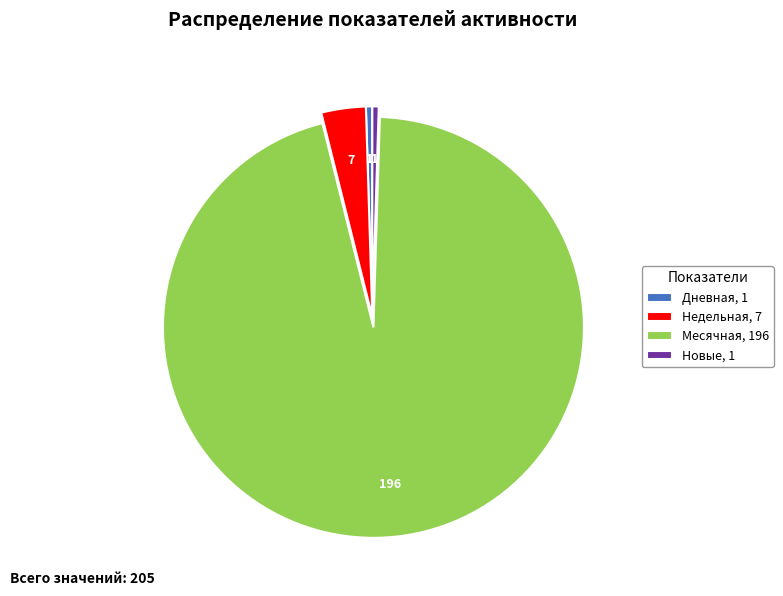

Does Недельная, 7 account for over 50% of the chart?

No